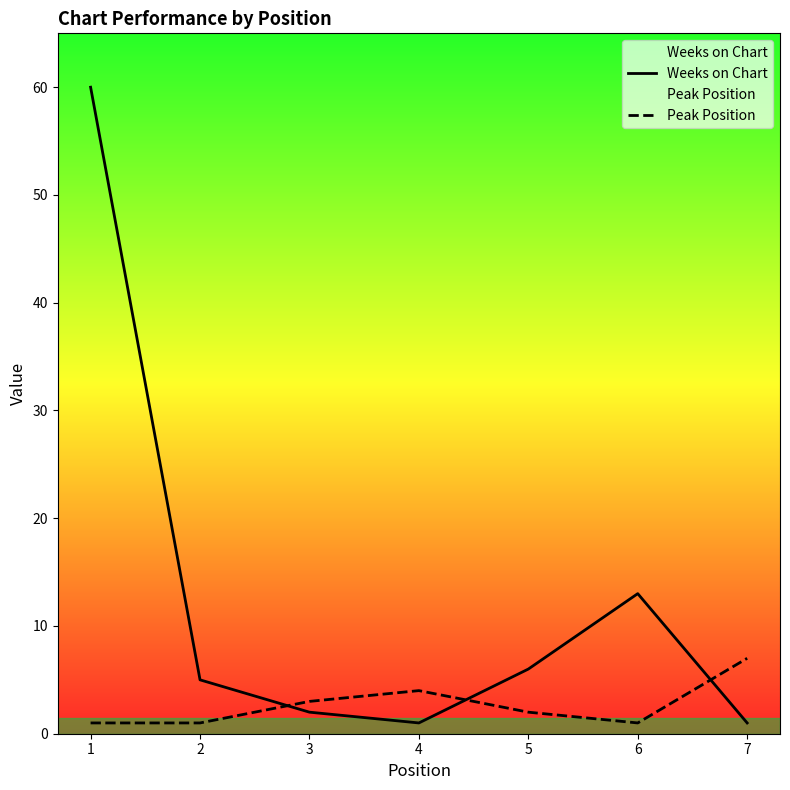

Is the value of Weeks on Chart at 4 greater than the value of Peak Position at 6?

No